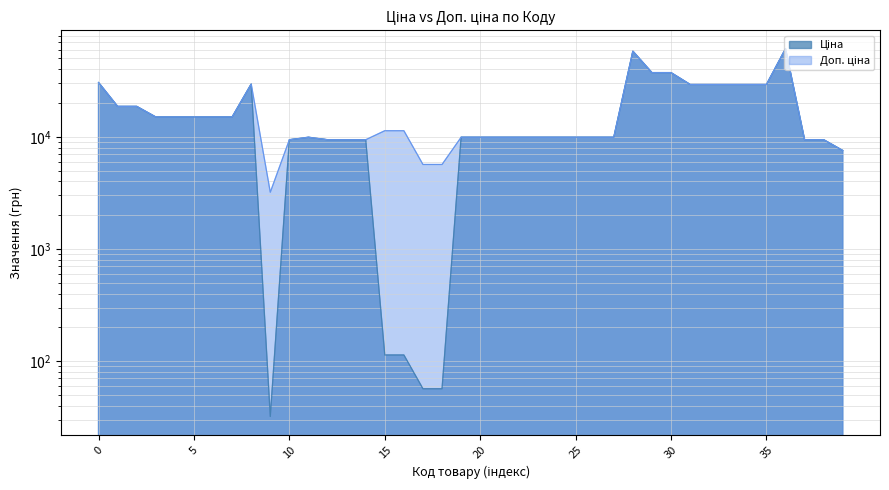

True or false: Ціна and Доп. ціна cross at least once.

False